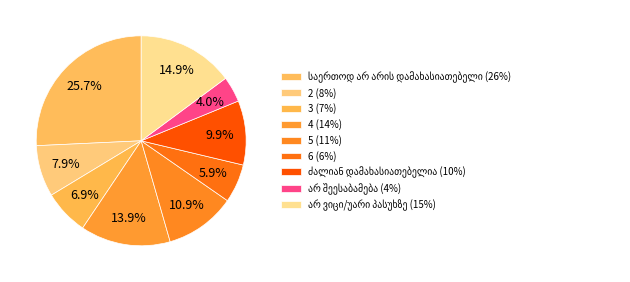

Does any single category account for the majority?

No